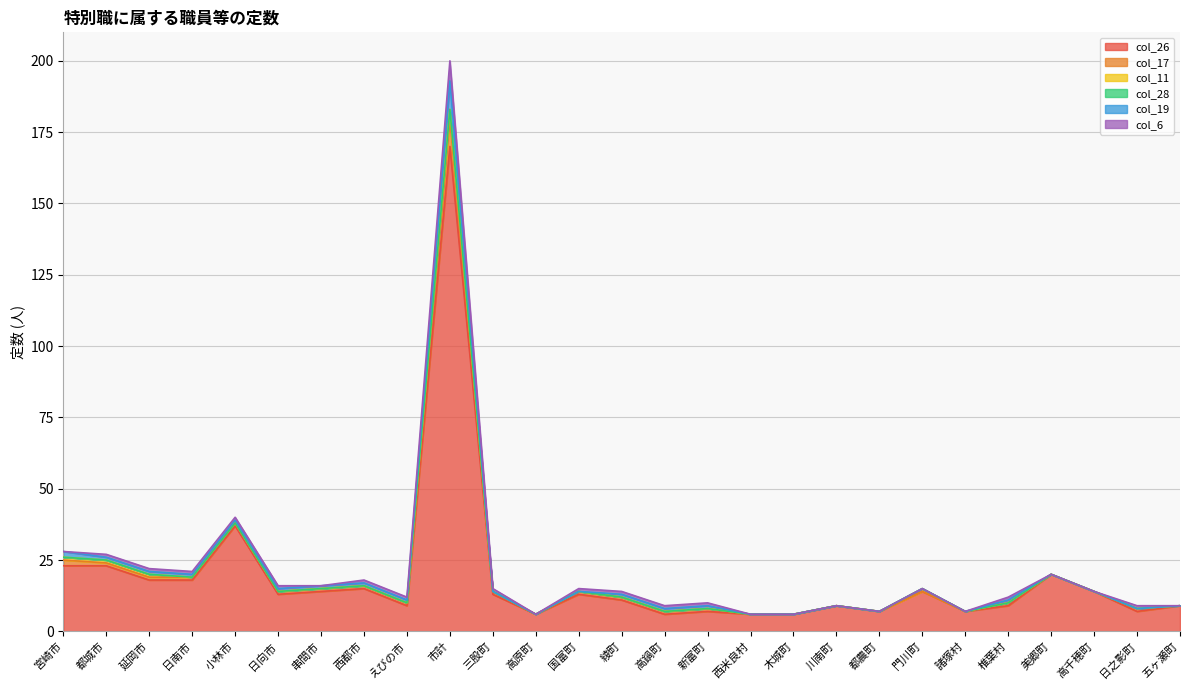

At how many categories does at least one series exceed 16?

7